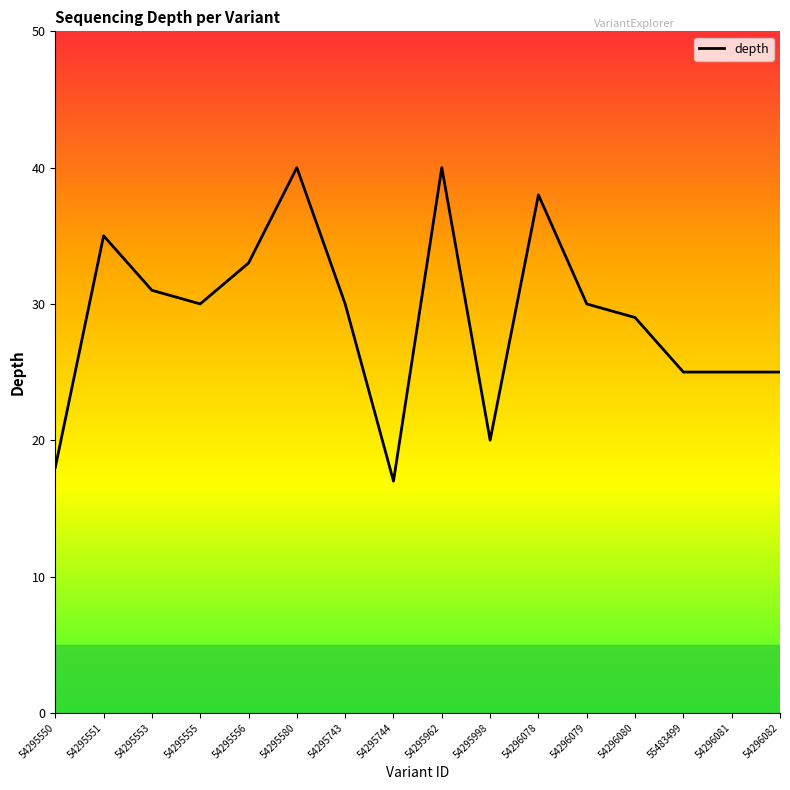

Approximately how many times larger is the value at 55483499 compared to 54295551?

0.7